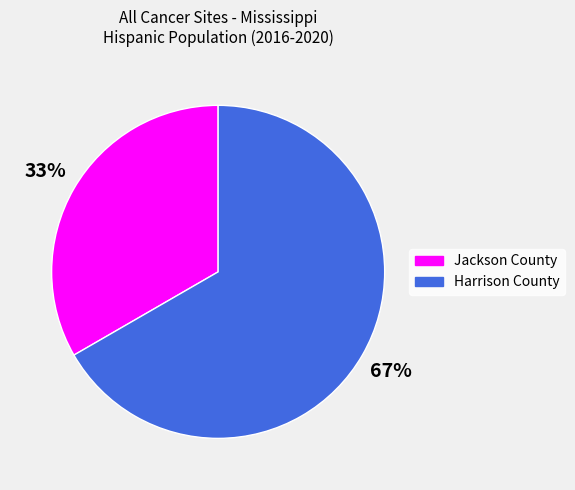

How many segments does this pie chart have?

2